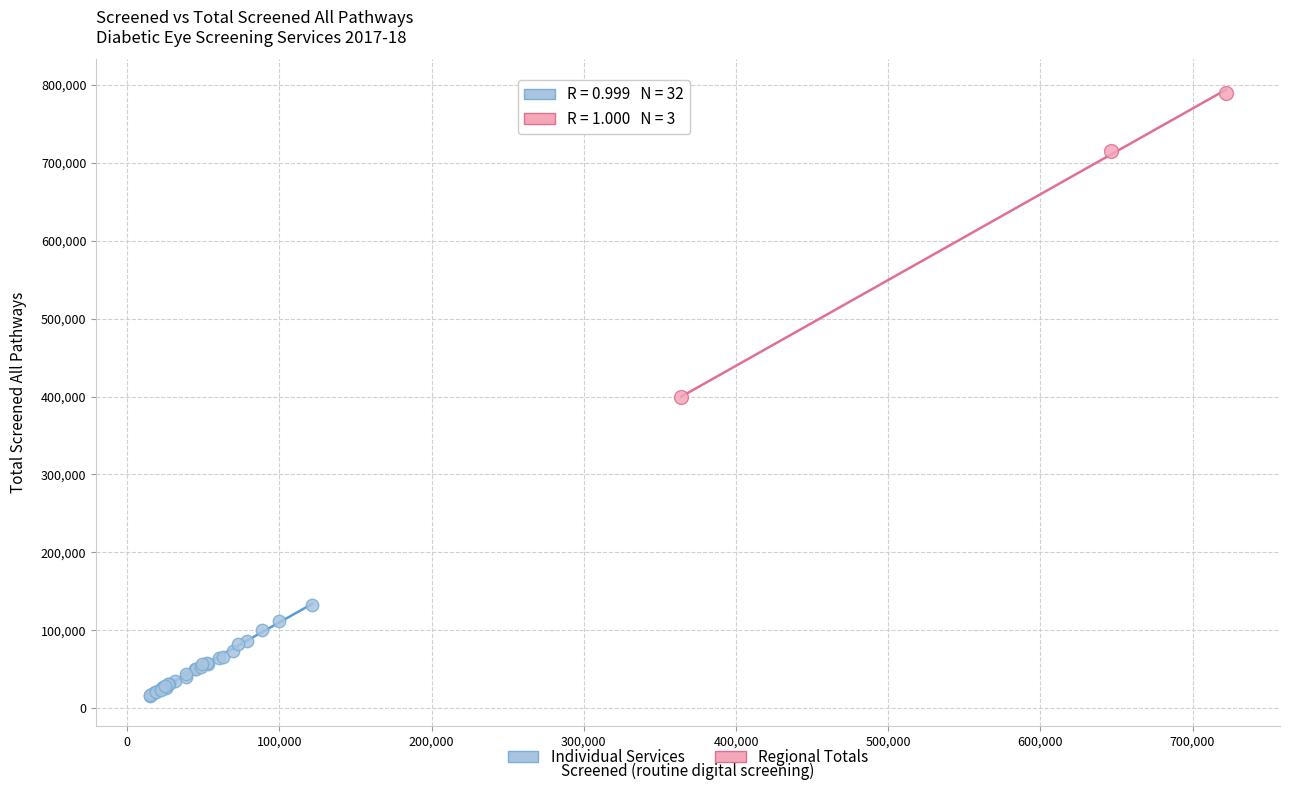

Which series has the widest spread of Y values?

Regional Totals